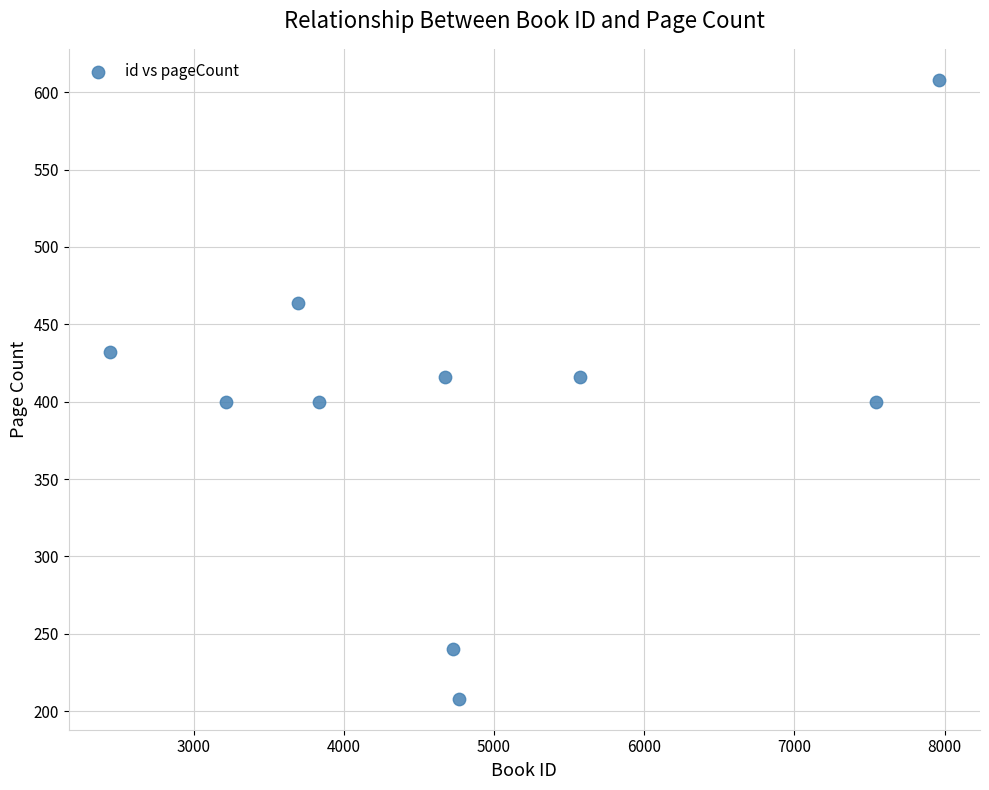

What is the average X value?

4843